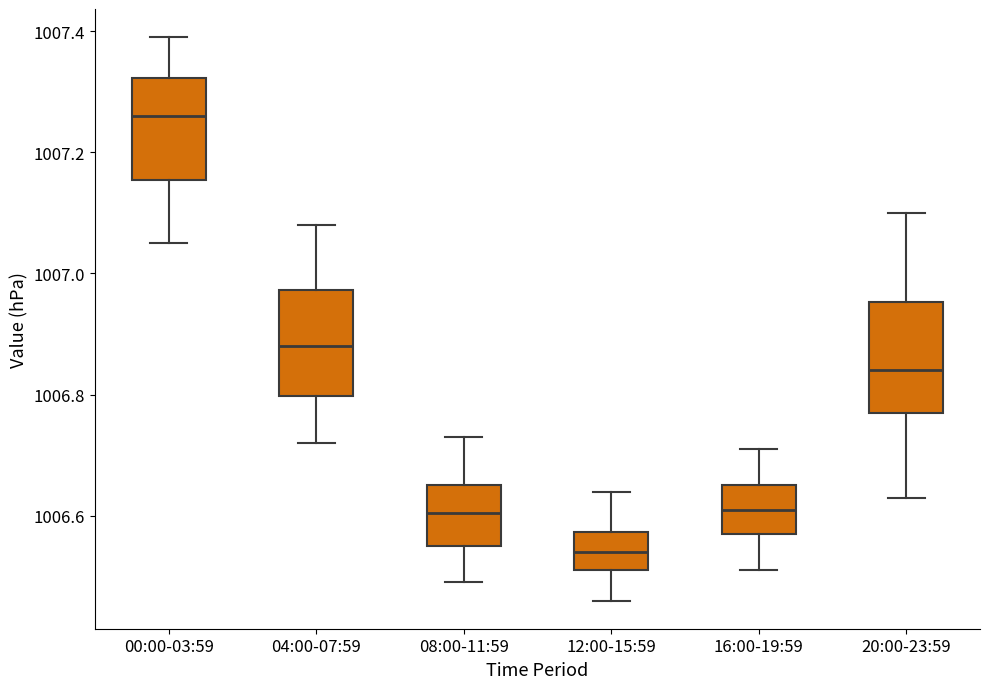

Reading left to right, read every box against the y-axis: the position of its median line, the range the box covers, and the ends of its whiskers. The values are not printed on the chart, so give them approximately, as read against the axis.

00:00-03:59: median 1007.26, box 1007.16 to 1007.32, whiskers 1007.06 to 1007.40
04:00-07:59: median 1006.88, box 1006.80 to 1006.98, whiskers 1006.72 to 1007.08
08:00-11:59: median 1006.60, box 1006.56 to 1006.66, whiskers 1006.50 to 1006.74
12:00-15:59: median 1006.54, box 1006.52 to 1006.58, whiskers 1006.46 to 1006.64
16:00-19:59: median 1006.62, box 1006.58 to 1006.66, whiskers 1006.52 to 1006.72
20:00-23:59: median 1006.84, box 1006.78 to 1006.96, whiskers 1006.64 to 1007.10